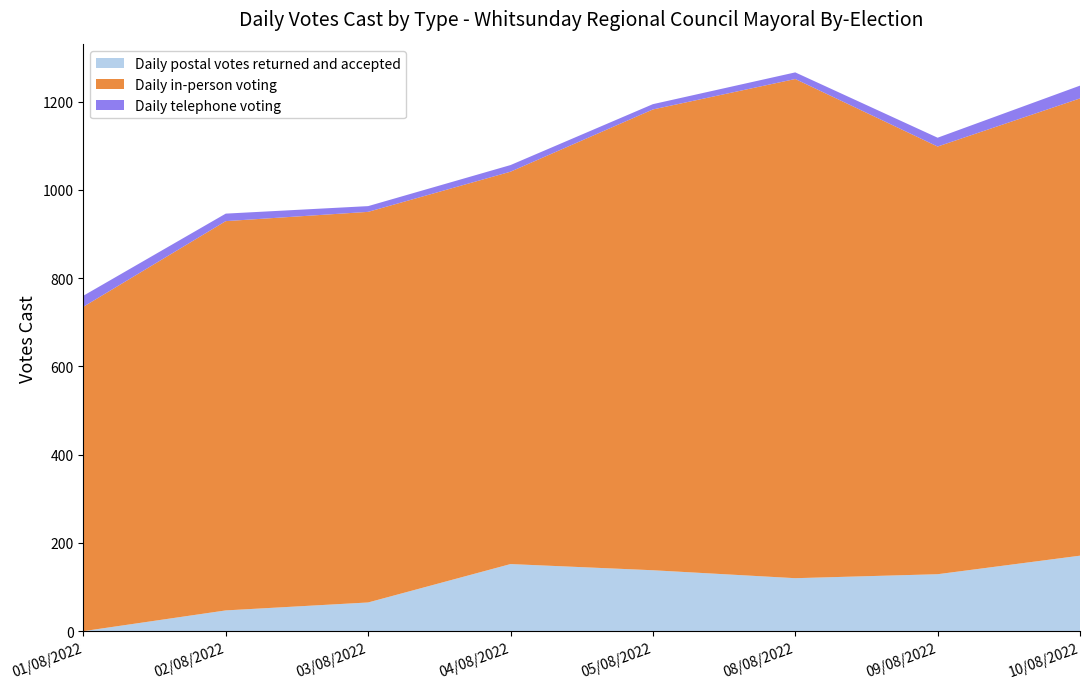

Reading left to right, what are all the values shown in this chart?

Daily postal votes returned and accepted: 01/08/2022=0	02/08/2022=47	03/08/2022=65	04/08/2022=152	05/08/2022=138	08/08/2022=120	09/08/2022=129	10/08/2022=171
Daily in-person voting: 01/08/2022=735	02/08/2022=882	03/08/2022=885	04/08/2022=889	05/08/2022=1044	08/08/2022=1131	09/08/2022=969	10/08/2022=1036
Daily telephone voting: 01/08/2022=25	02/08/2022=17	03/08/2022=13	04/08/2022=15	05/08/2022=12	08/08/2022=15	09/08/2022=20	10/08/2022=29